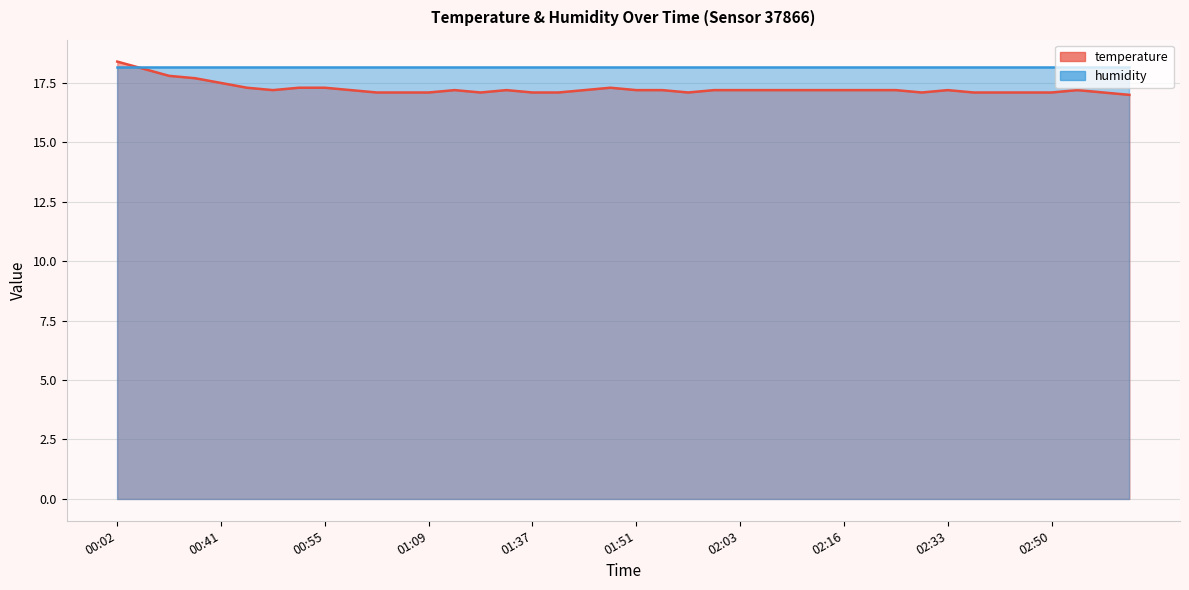

True or false: the data shows 30.0 at 00:55.

False